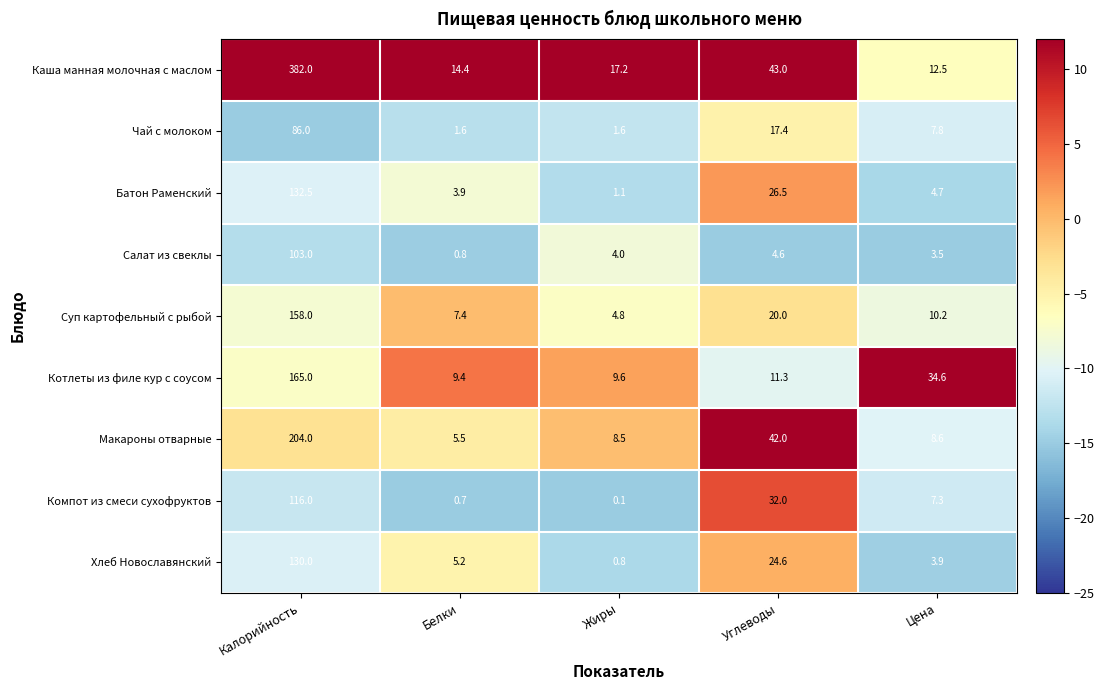

What is the total value across all series at Углеводы?

221.4